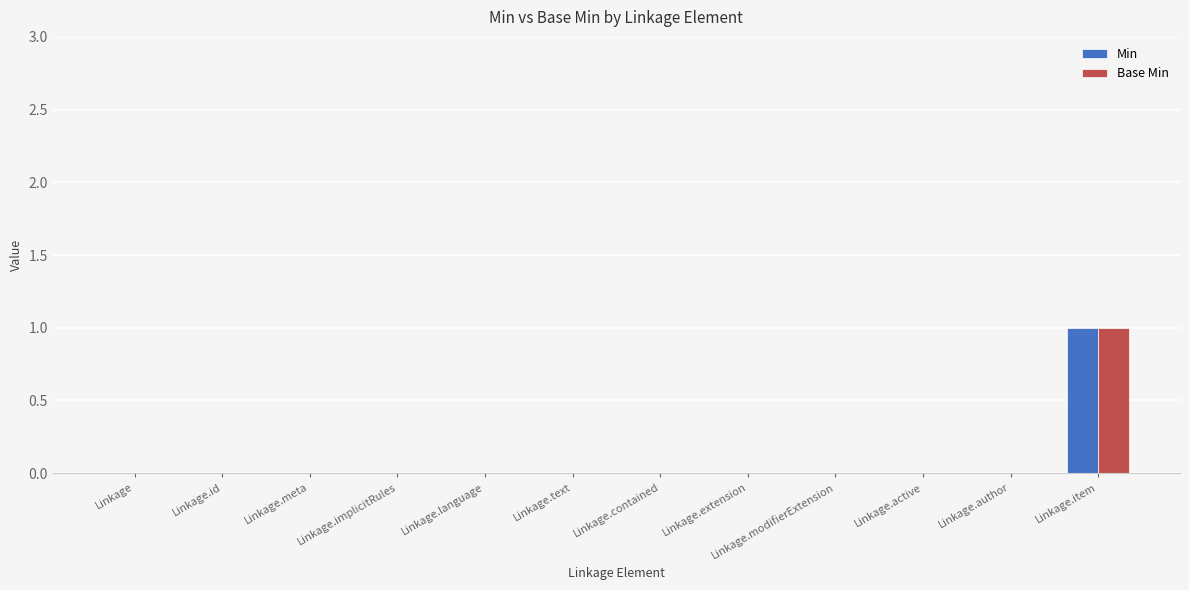

The value of Min at Linkage.id is -1. True or false?

False